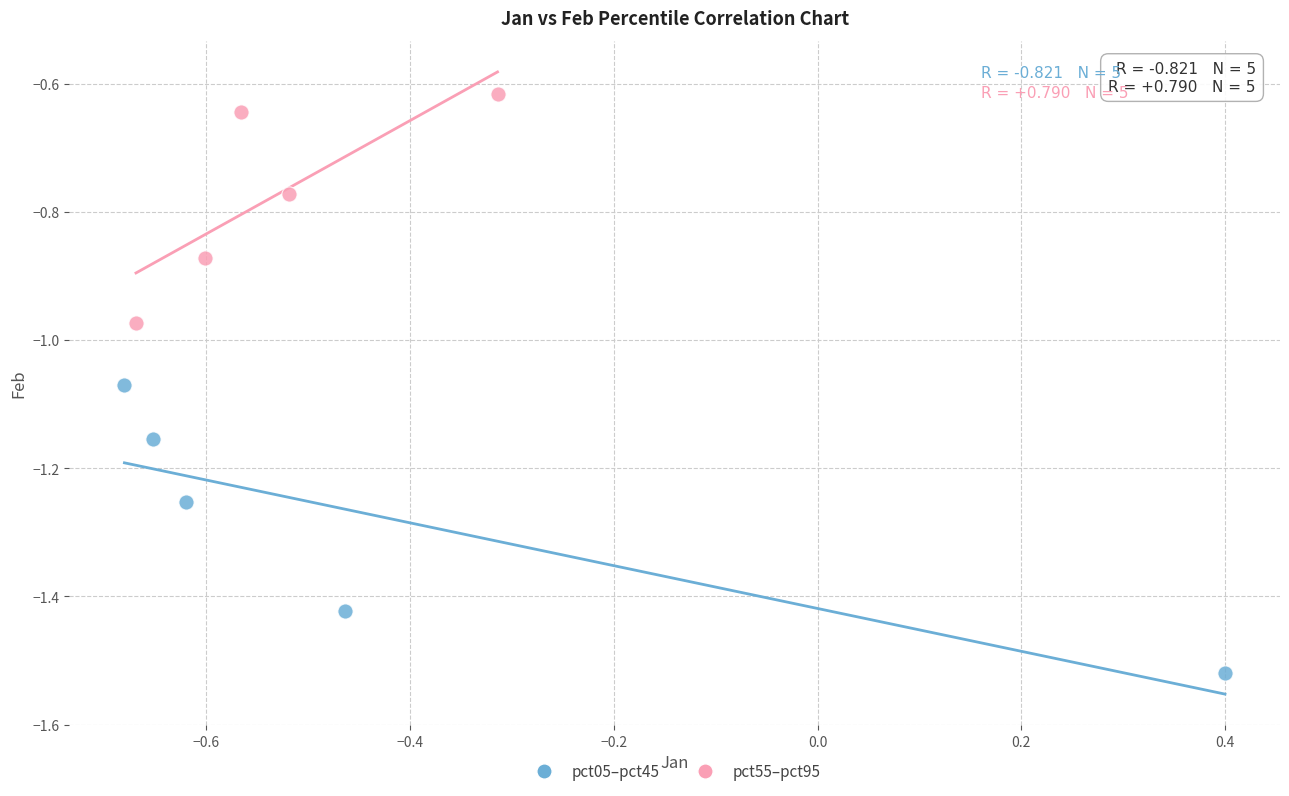

Which series reaches the maximum Y coordinate?

pct55–pct95